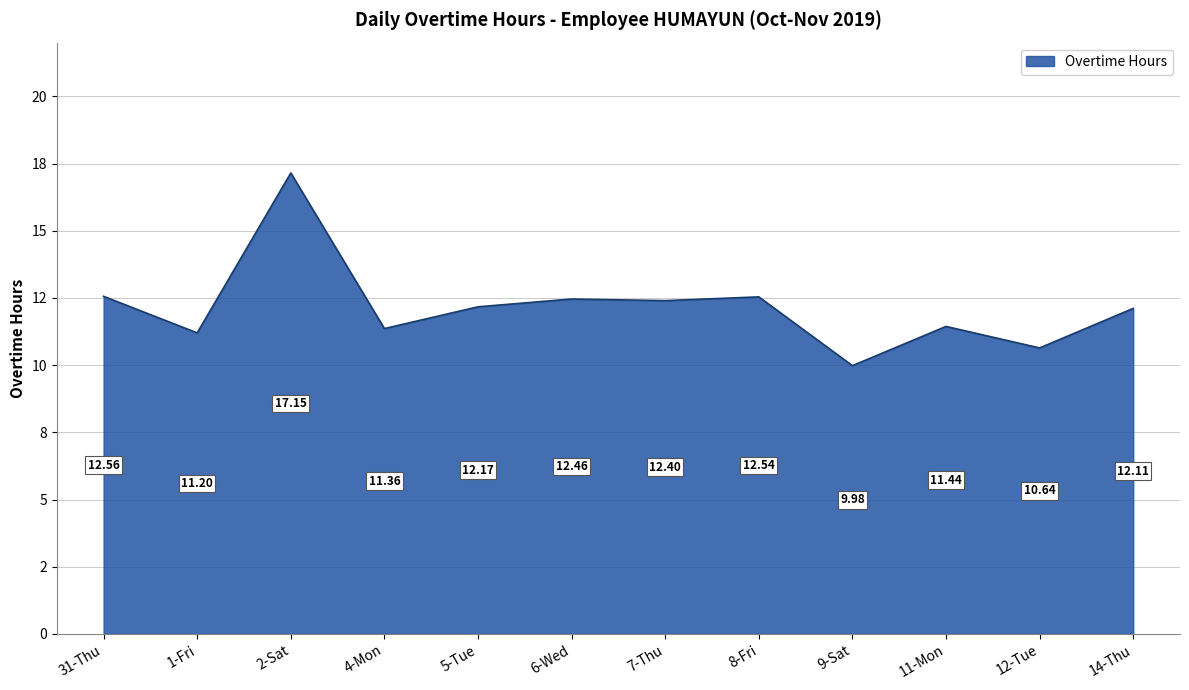

At which category does the data reach its first local valley?

1-Fri